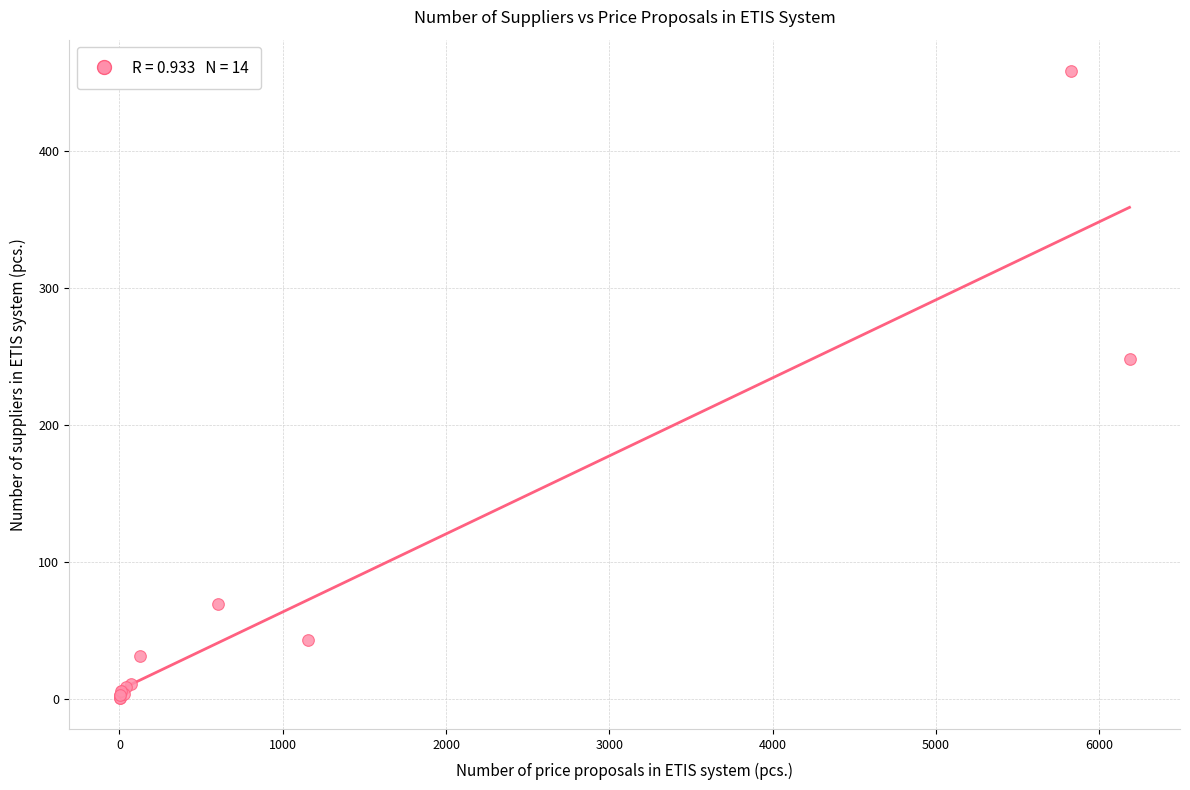

What Y value in the scatter plot is closest to 229?

248